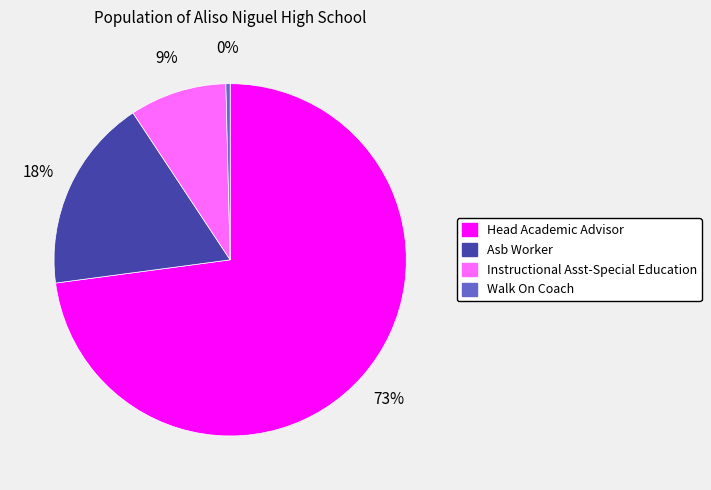

Rank the categories by value from highest to lowest.

Head Academic Advisor, Asb Worker, Instructional Asst-Special Education, Walk On Coach